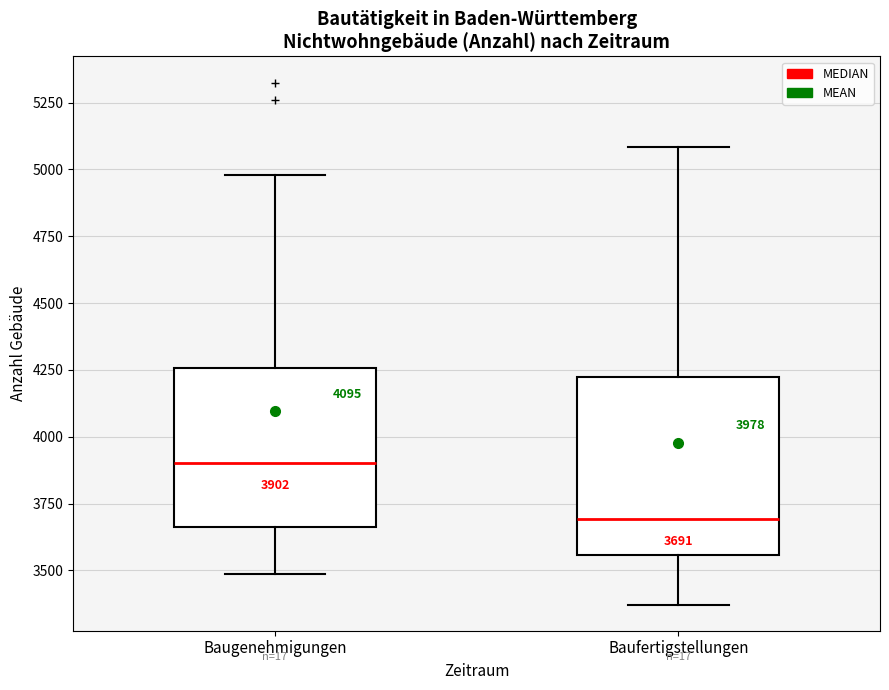

Which box is the tallest, from its lower edge to its upper edge?

Baufertigstellungen